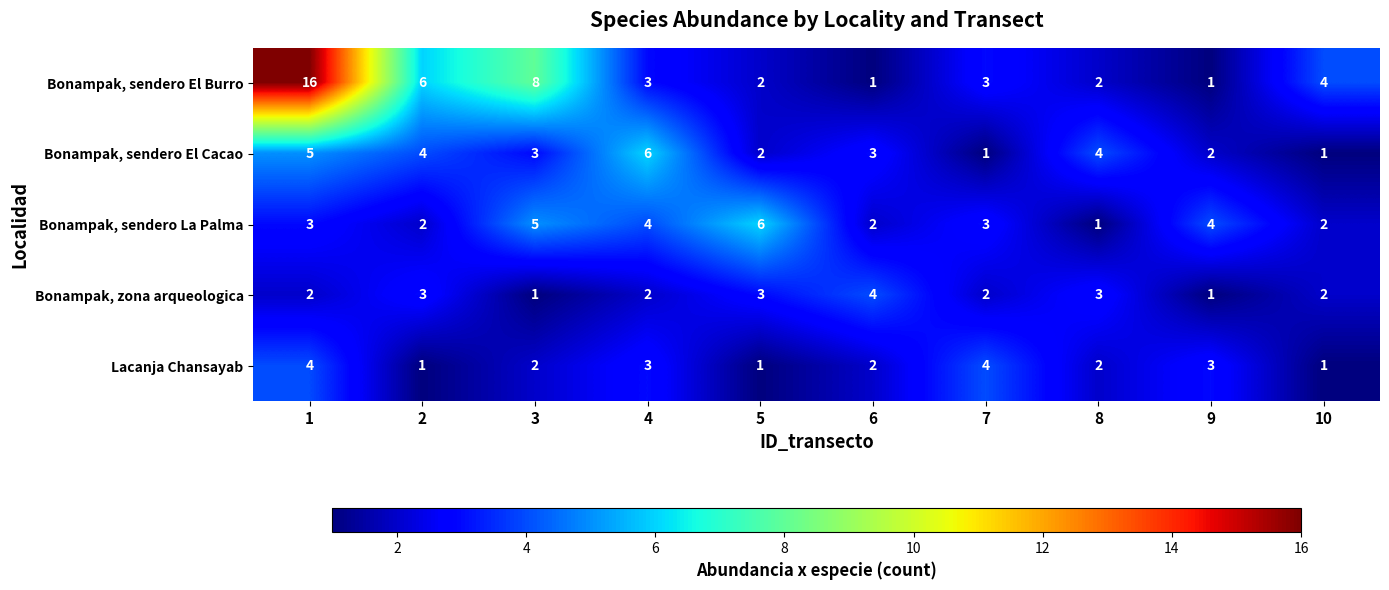

What is the spread (max minus min) of values at 7?

3